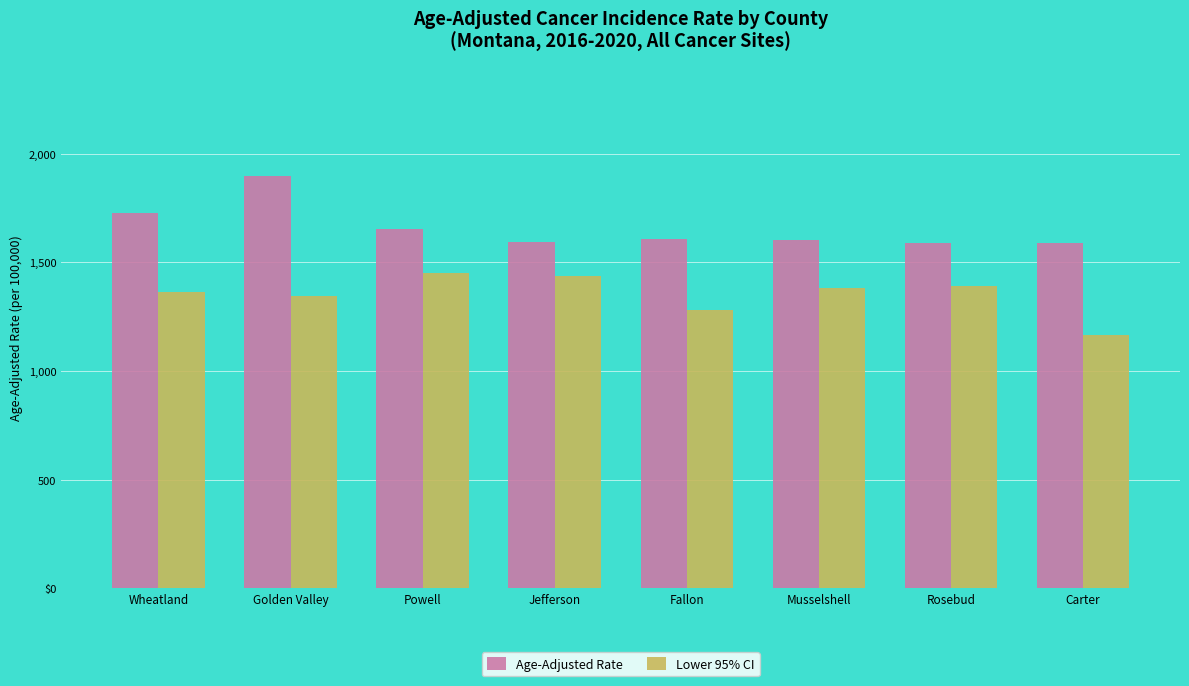

Does the chart contain stacked bars?

No